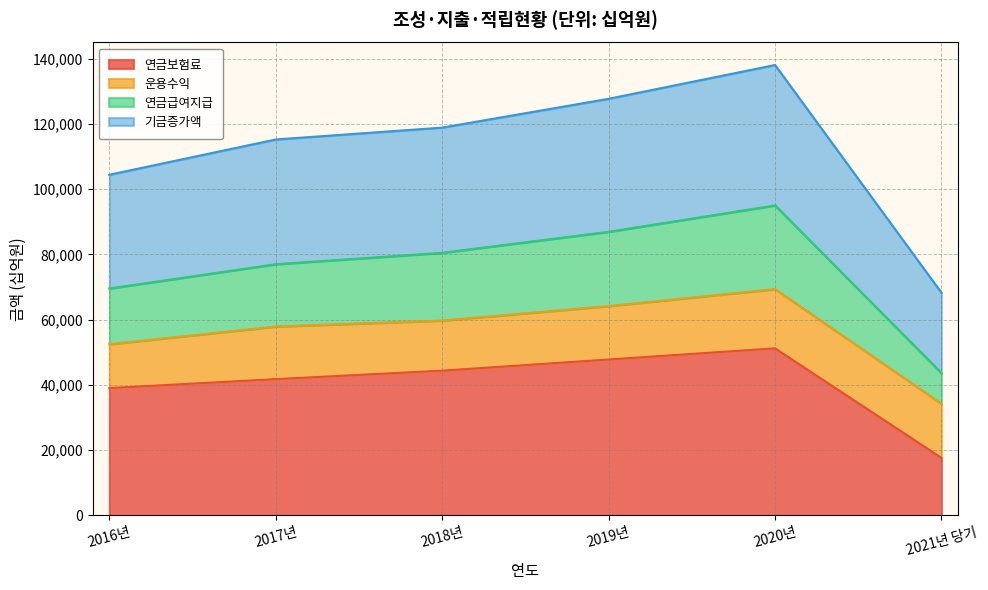

What is the label of the 3rd point from the right?

2019년